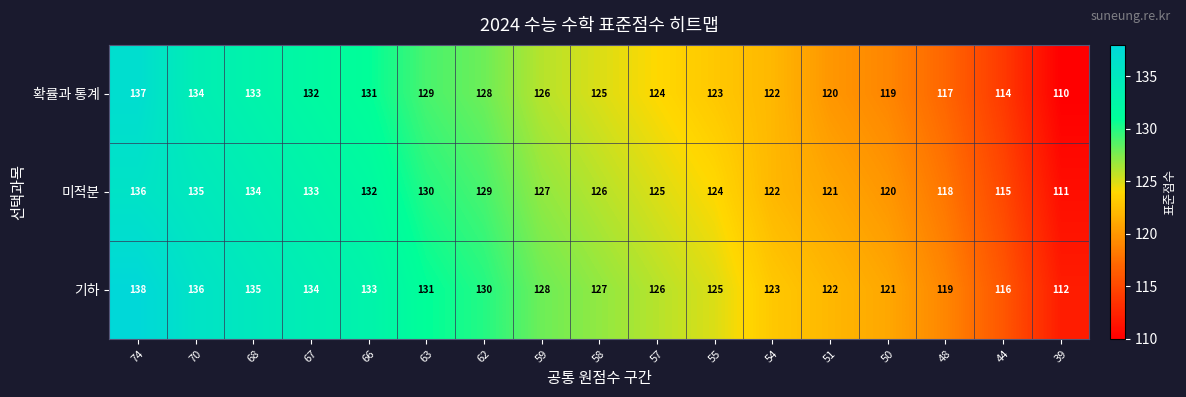

List the series in order of their peak value, lowest first.

미적분, 확률과 통계, 기하